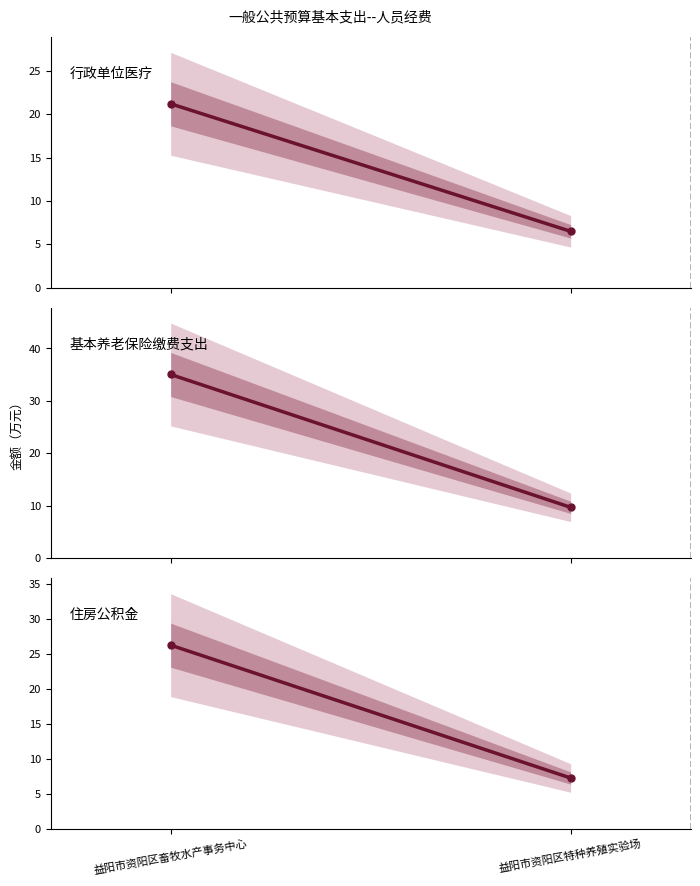

Is it true that 住房公积金 equals 10.5 at 益阳市资阳区特种养殖实验场?

False